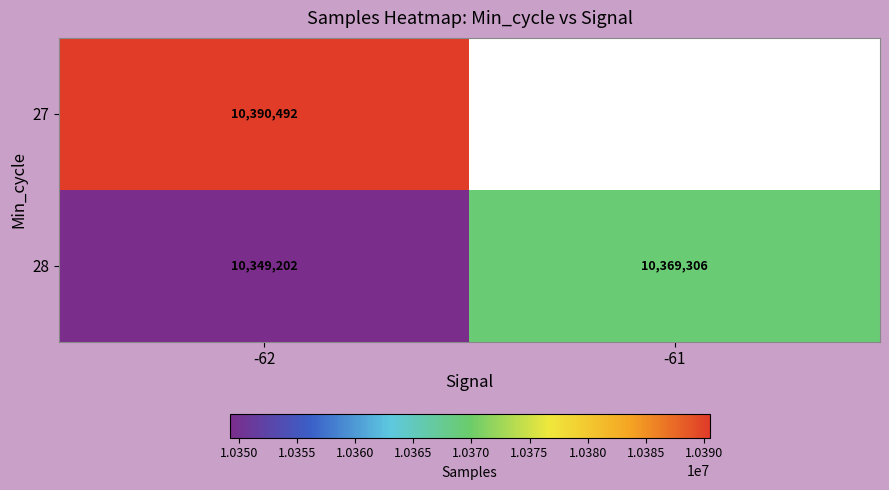

Which category has the lowest value in the 28 series?

-62